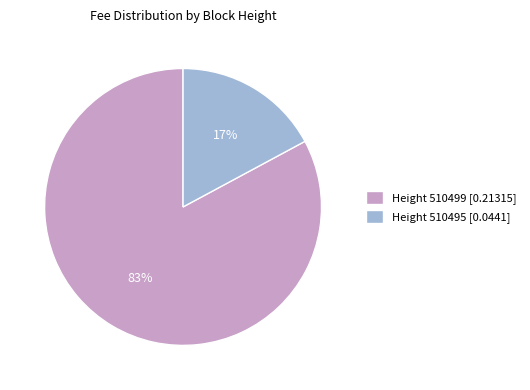

Count the number of slices in the pie.

2